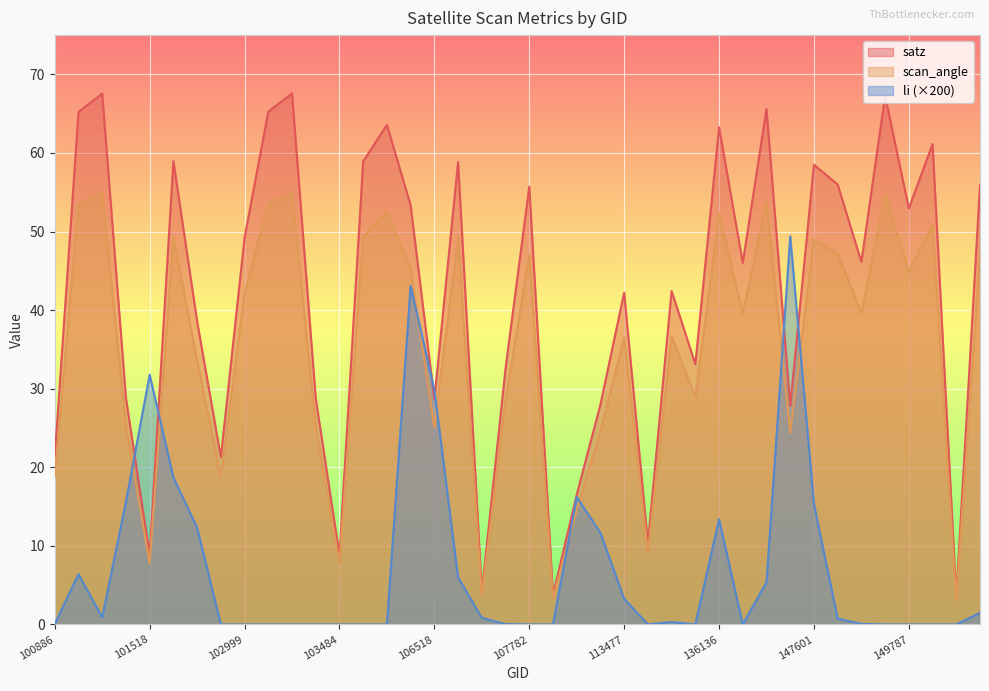

Which series has the largest range (max minus min)?

satz